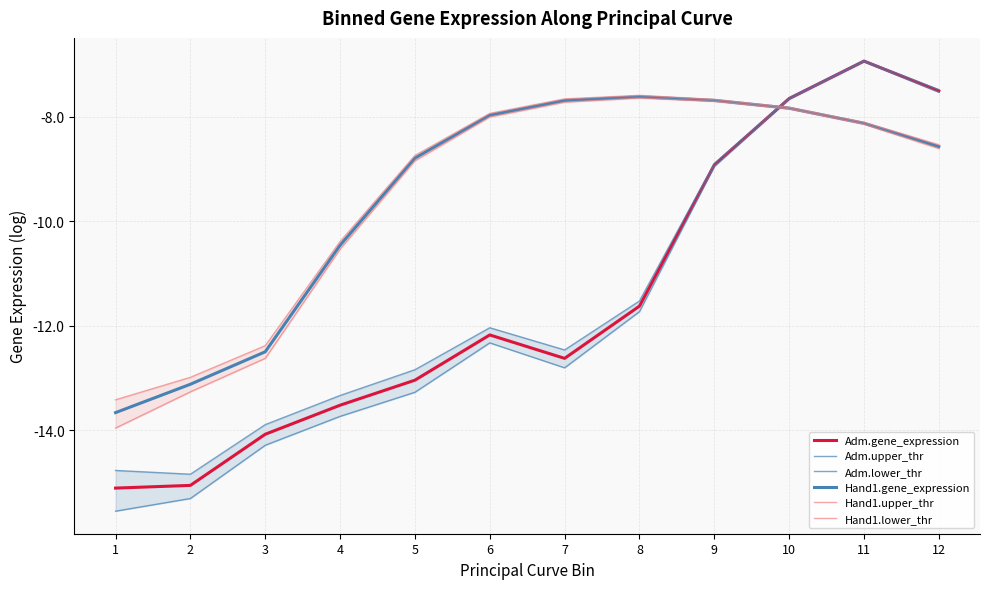

Is the value of Adm.gene_expression at 1 greater than the value of Hand1.lower_thr at 11?

No